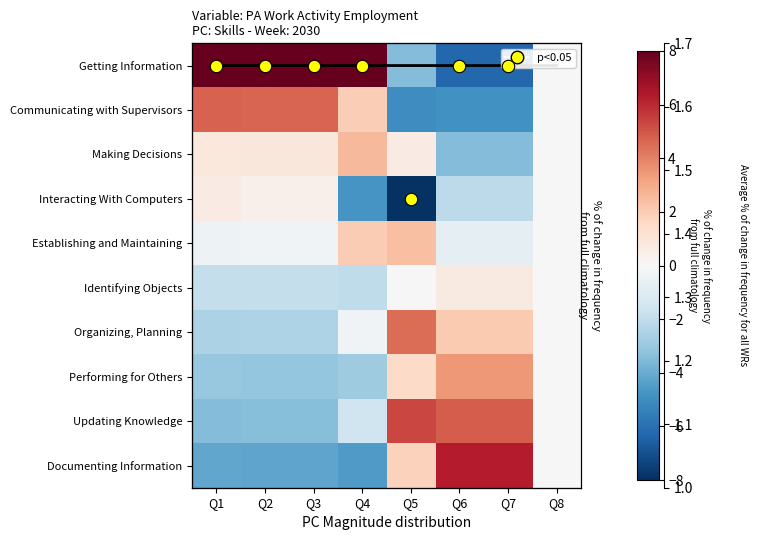

Which series has the largest range (max minus min)?

Getting Information